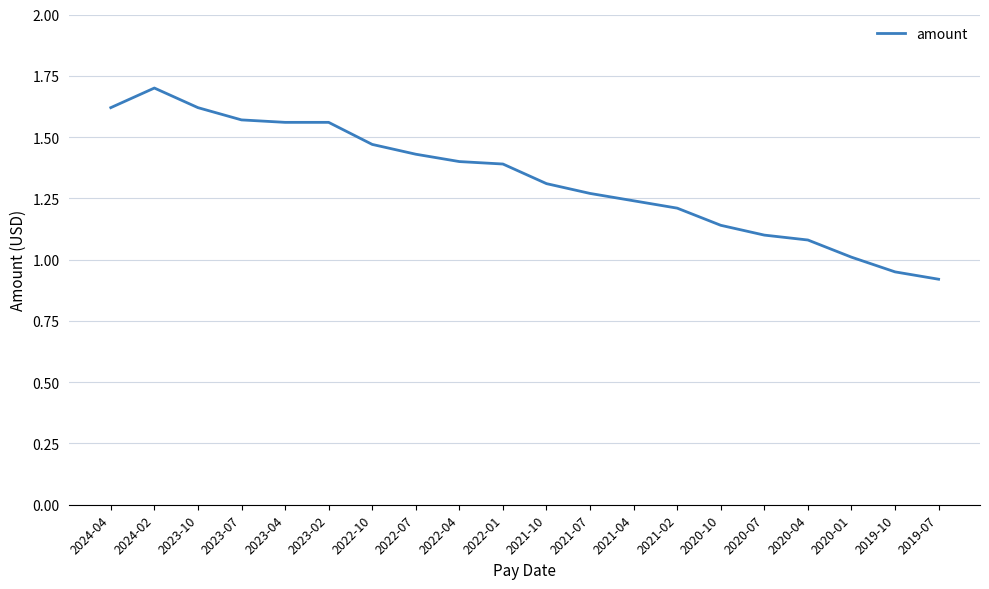

What is the sum of the values at 2020-10 and 2023-07?

2.7